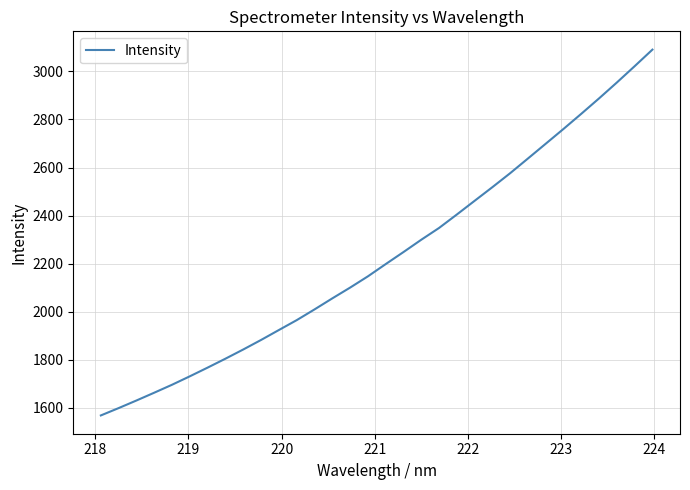

What is the minimum value shown in the chart?

1569.1